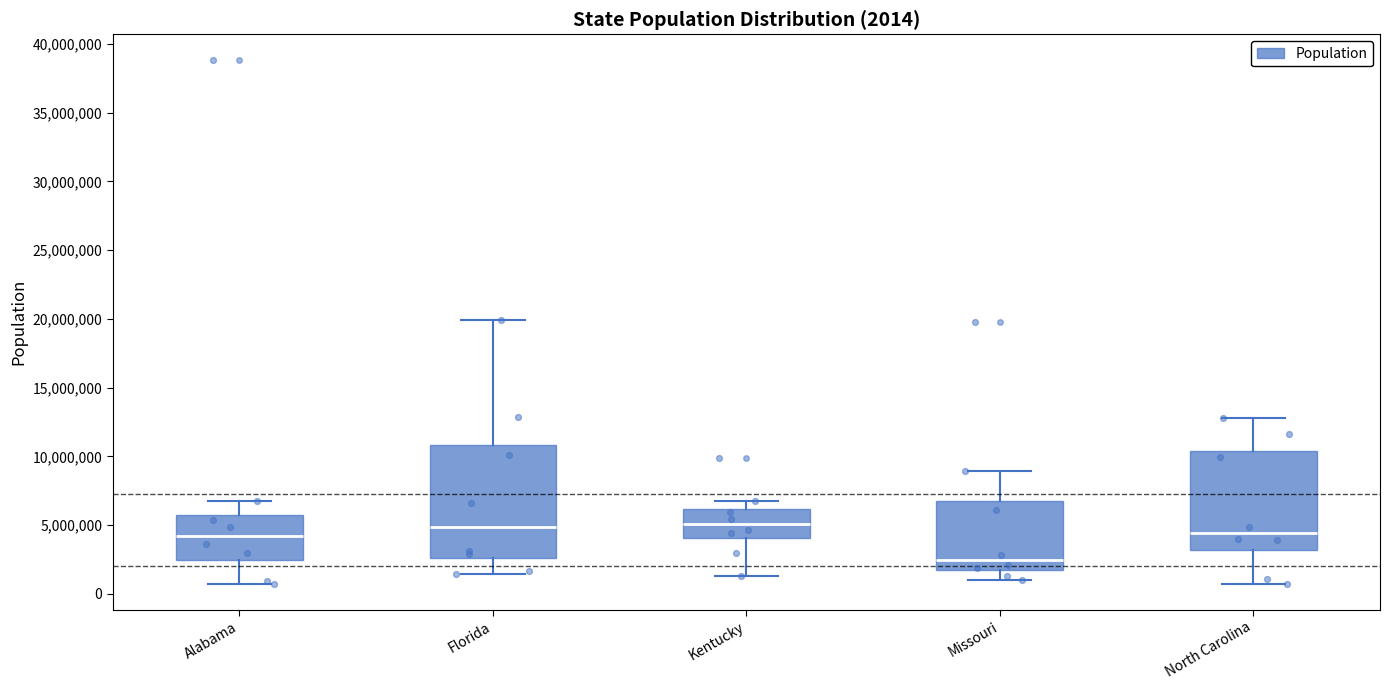

Which box has the lowest median line?

Missouri